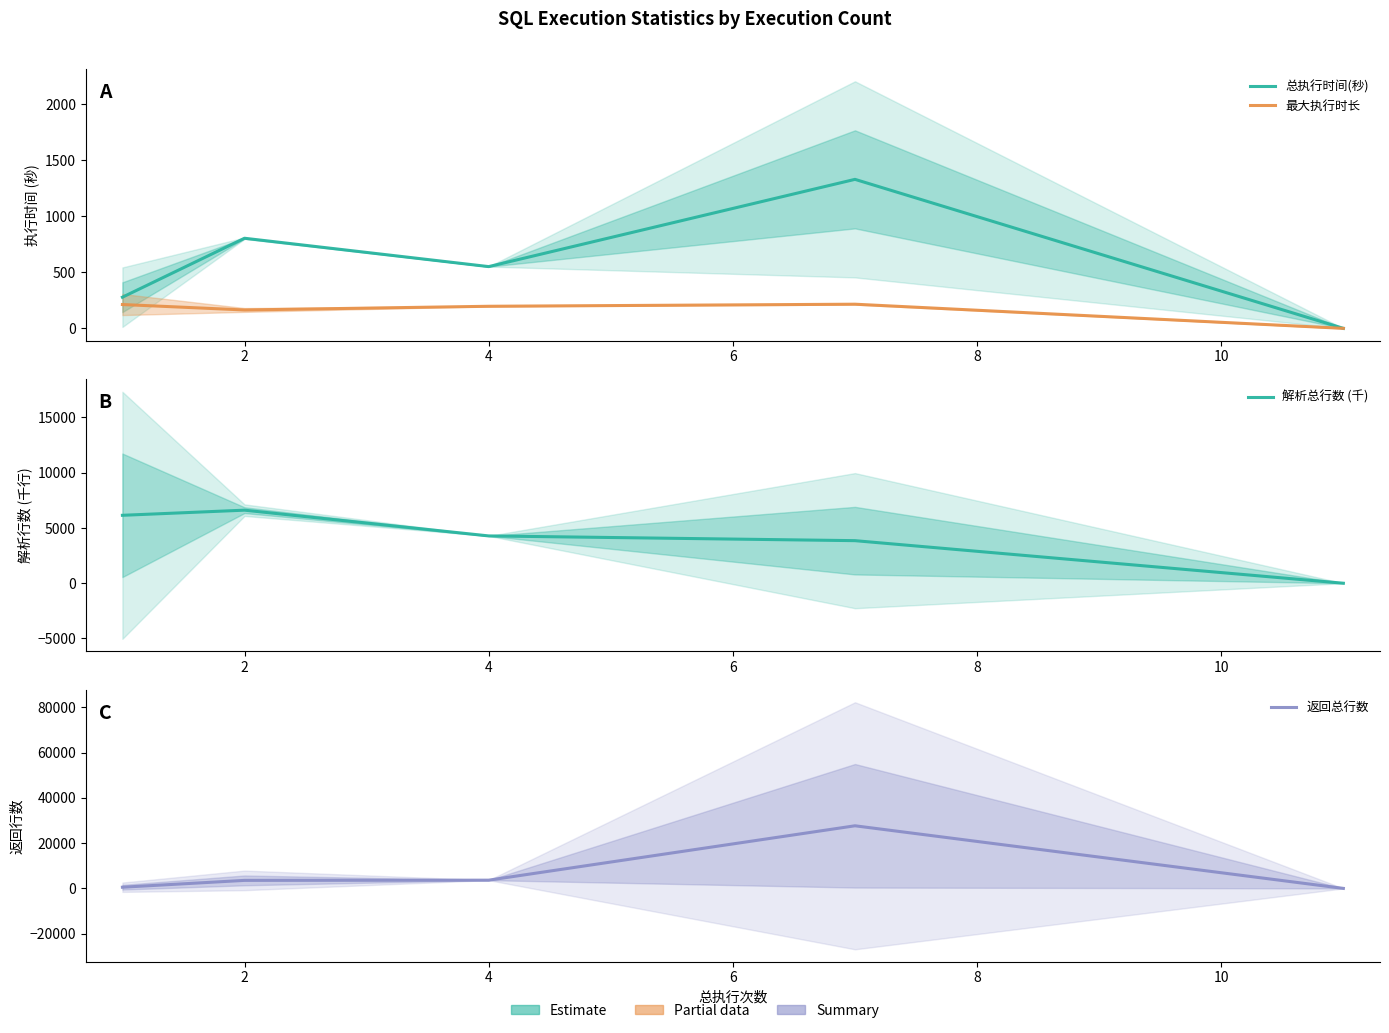

The 返回总行数 series shows 1457.7 at 4. True or false?

False